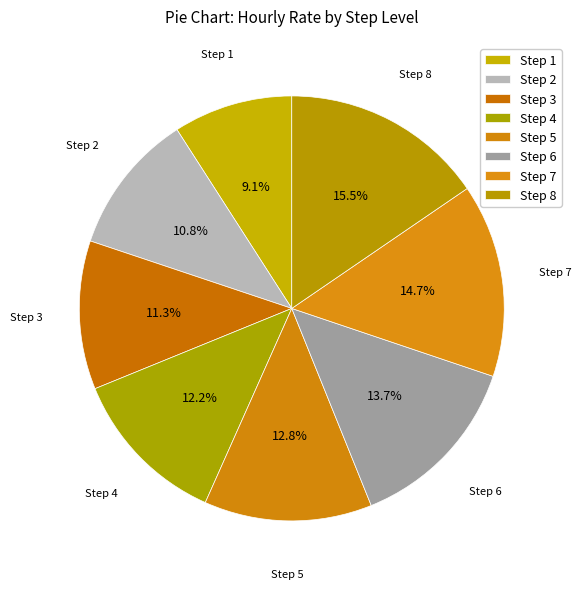

Is it true that Step 2 is 18% of the pie?

False